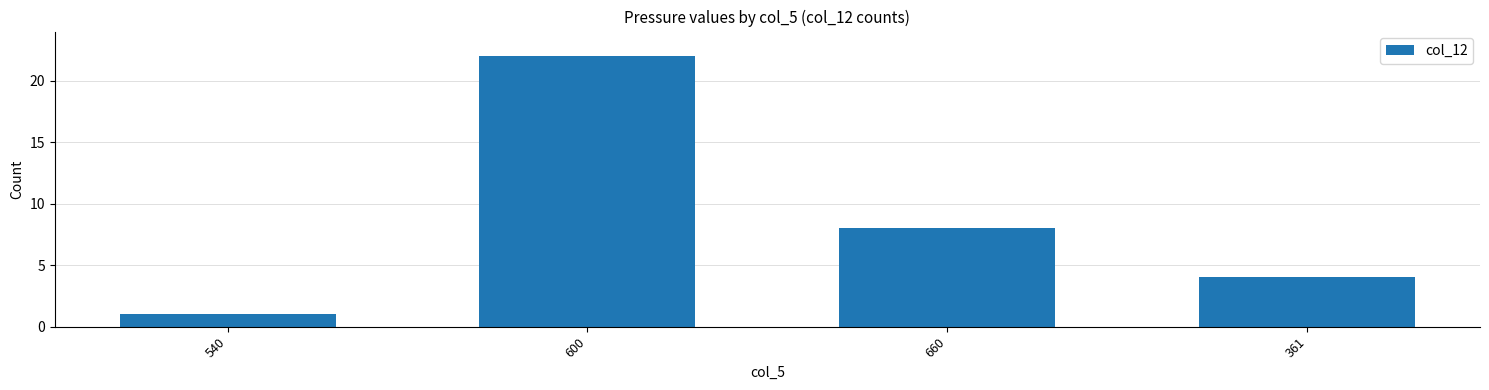

What is the ratio of the value at 600 to the value at 540?

22.0